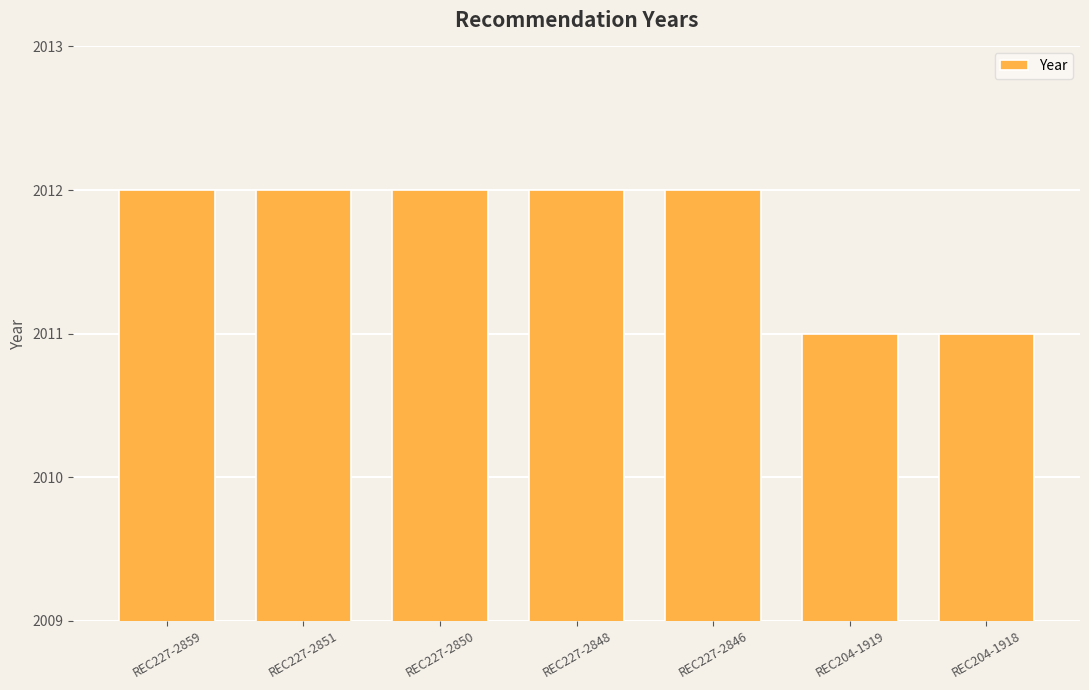

Count the number of data series in this chart.

1